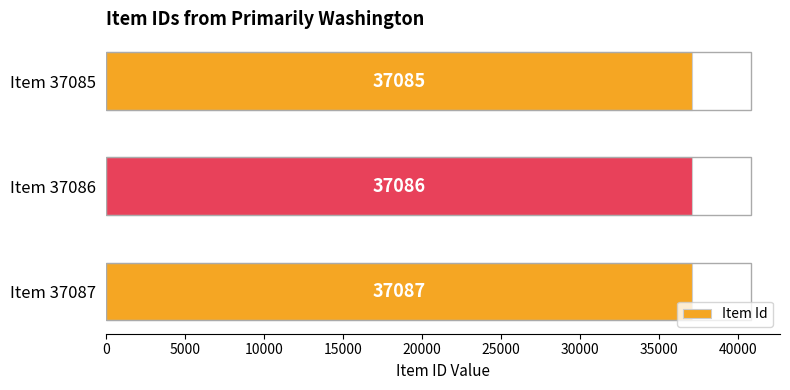

Approximately how many times larger is the value at Item 37085 compared to Item 37086?

1.0